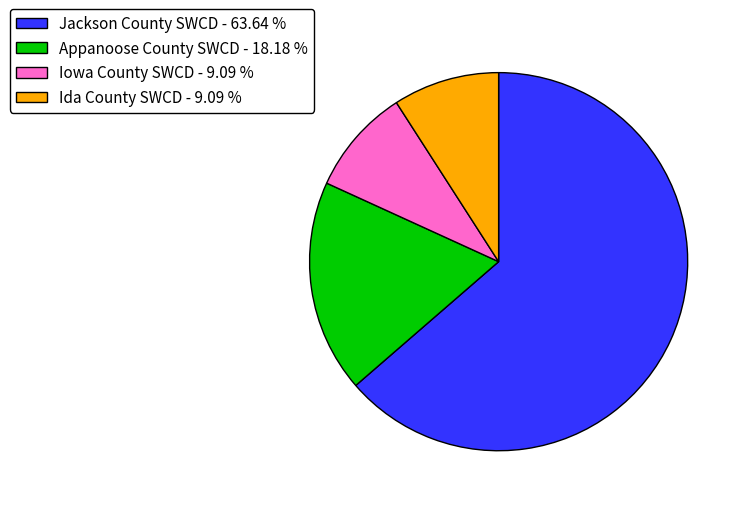

Count the number of slices in the pie.

4